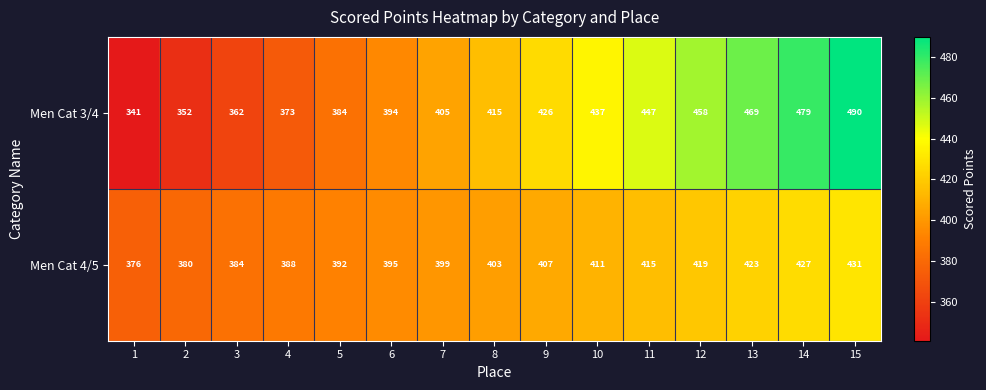

At which category does the chart reach its minimum across all series?

1